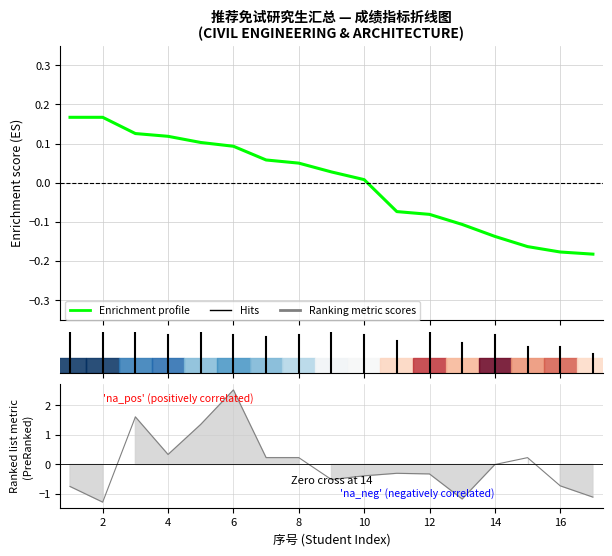

At which category is the sum across all series the highest?

6